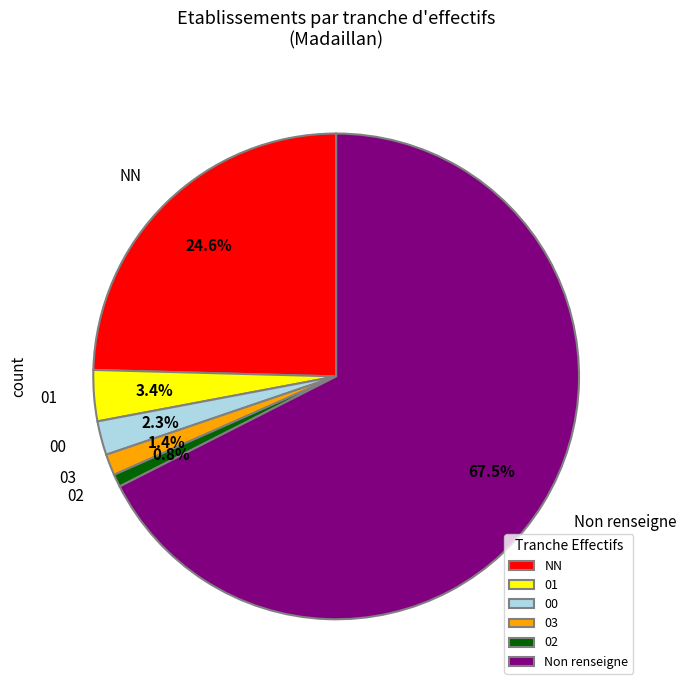

Approximately how many times larger is the value at NN compared to 02?

29.0